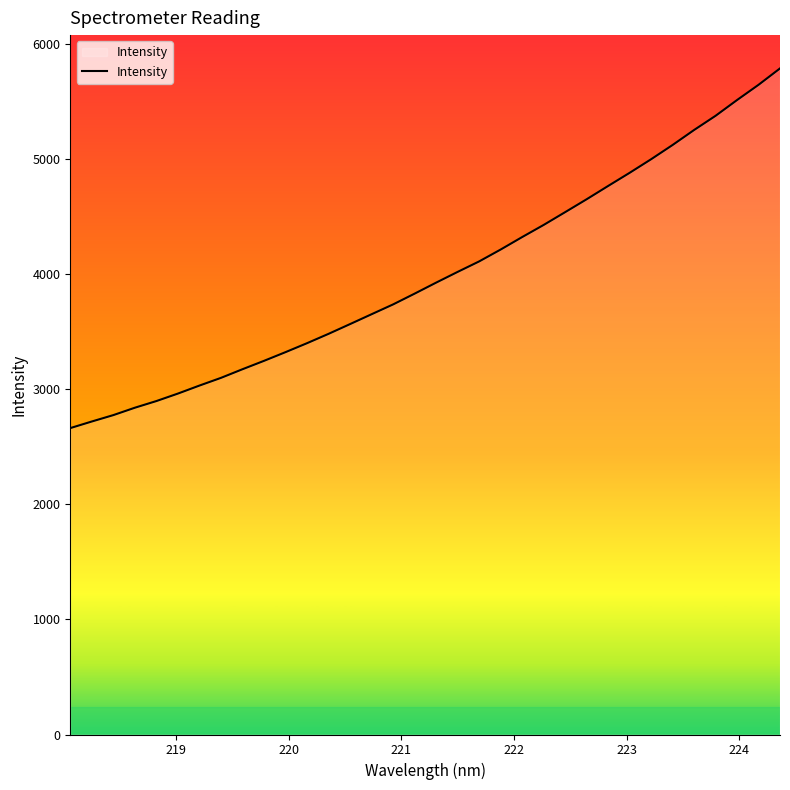

What is the difference between the maximum and minimum values?

3127.3